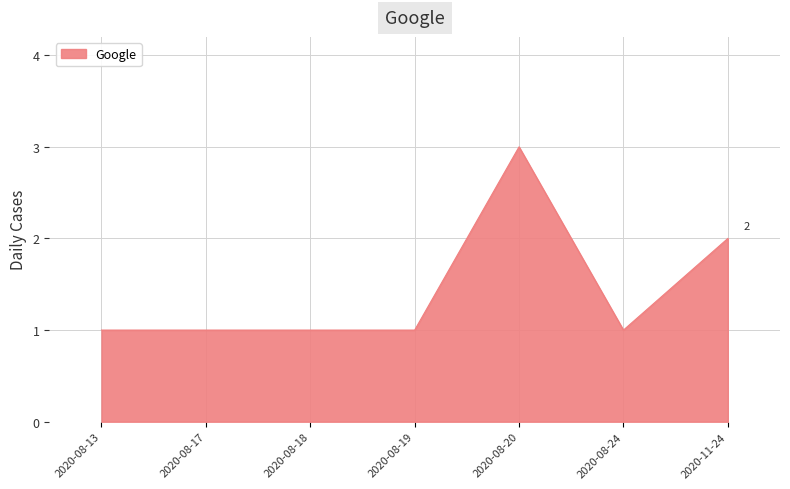

What position from the left is 2020-08-13?

1